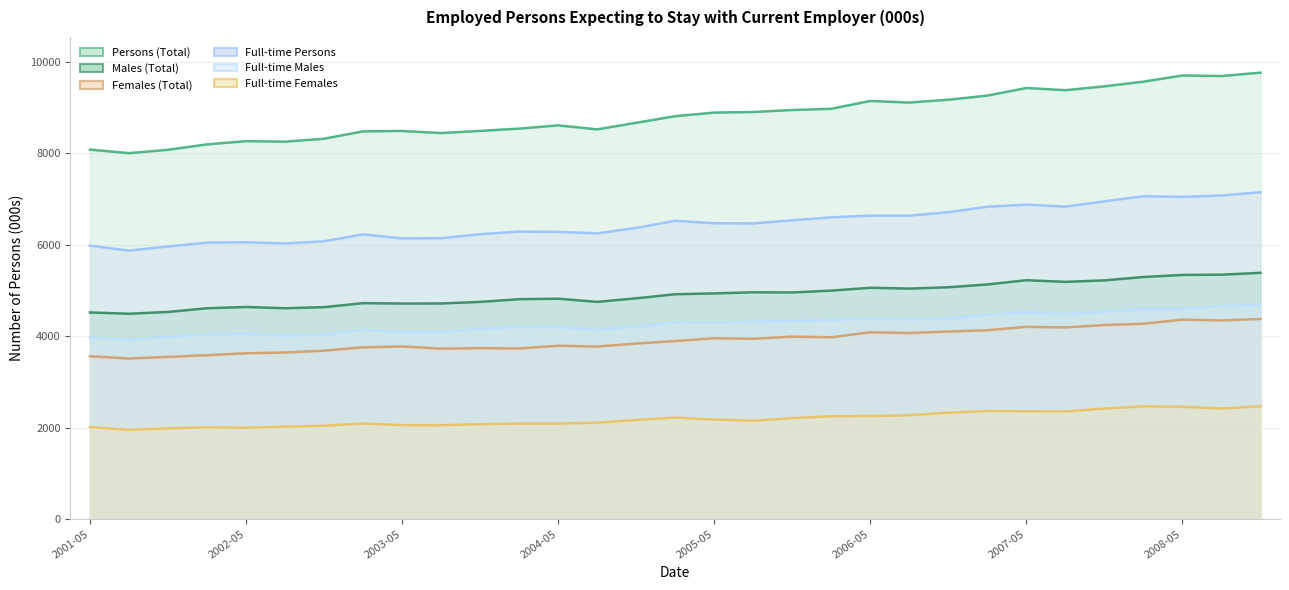

What is the value of the Full-time Females point at the 3rd from the left?

1985.7